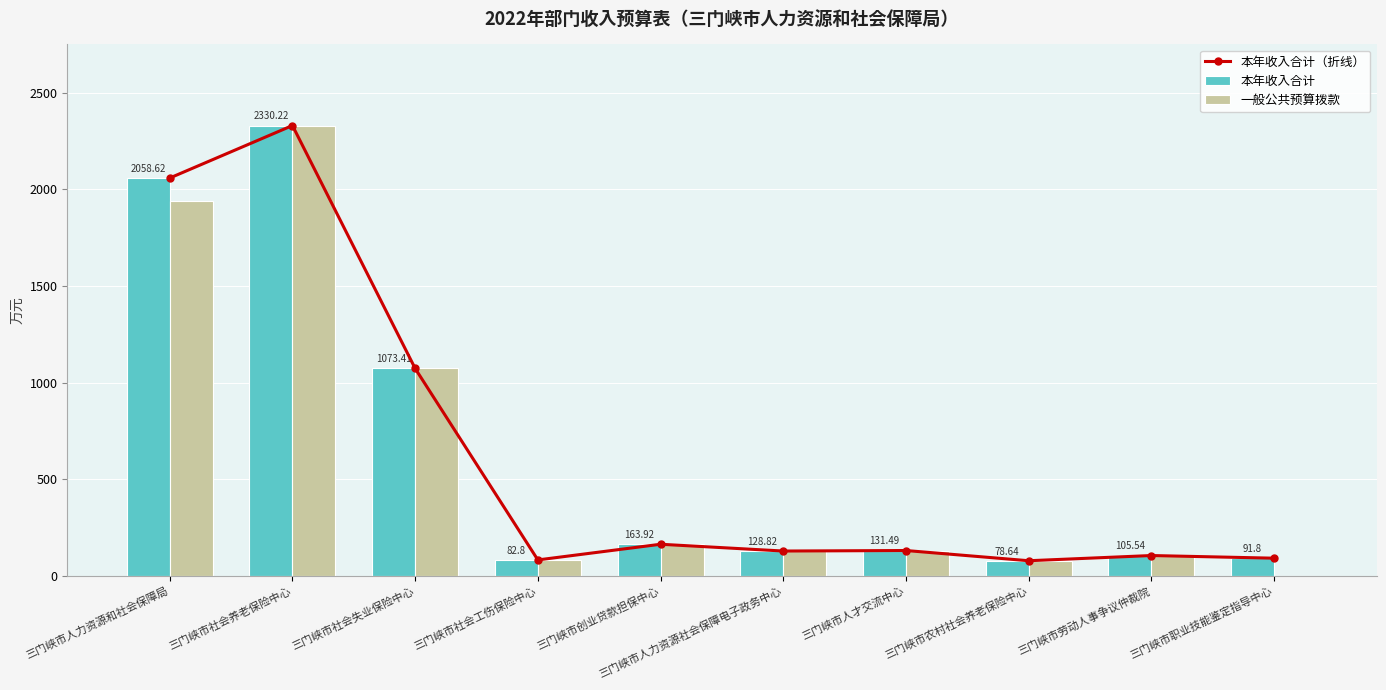

Which series has the largest total across all categories?

本年收入合计（折线）